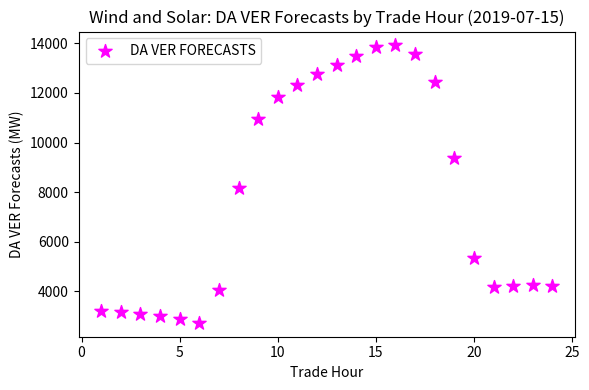

What is the range of Y values (max minus min)?

11186.9